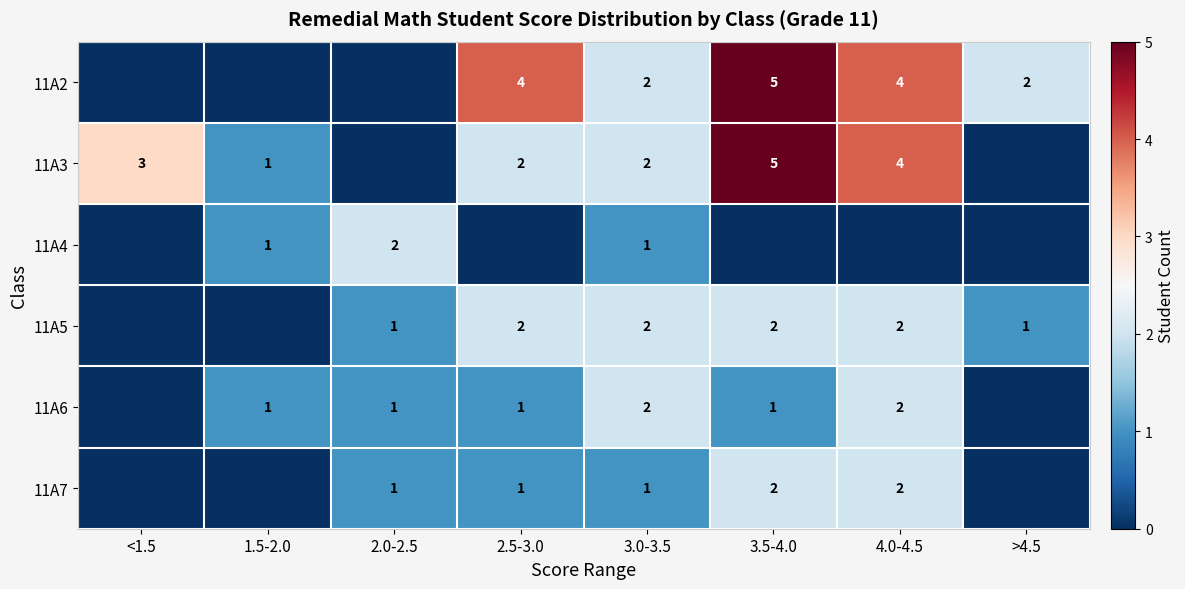

Is it true that 11A5 equals 1 at >4.5?

True